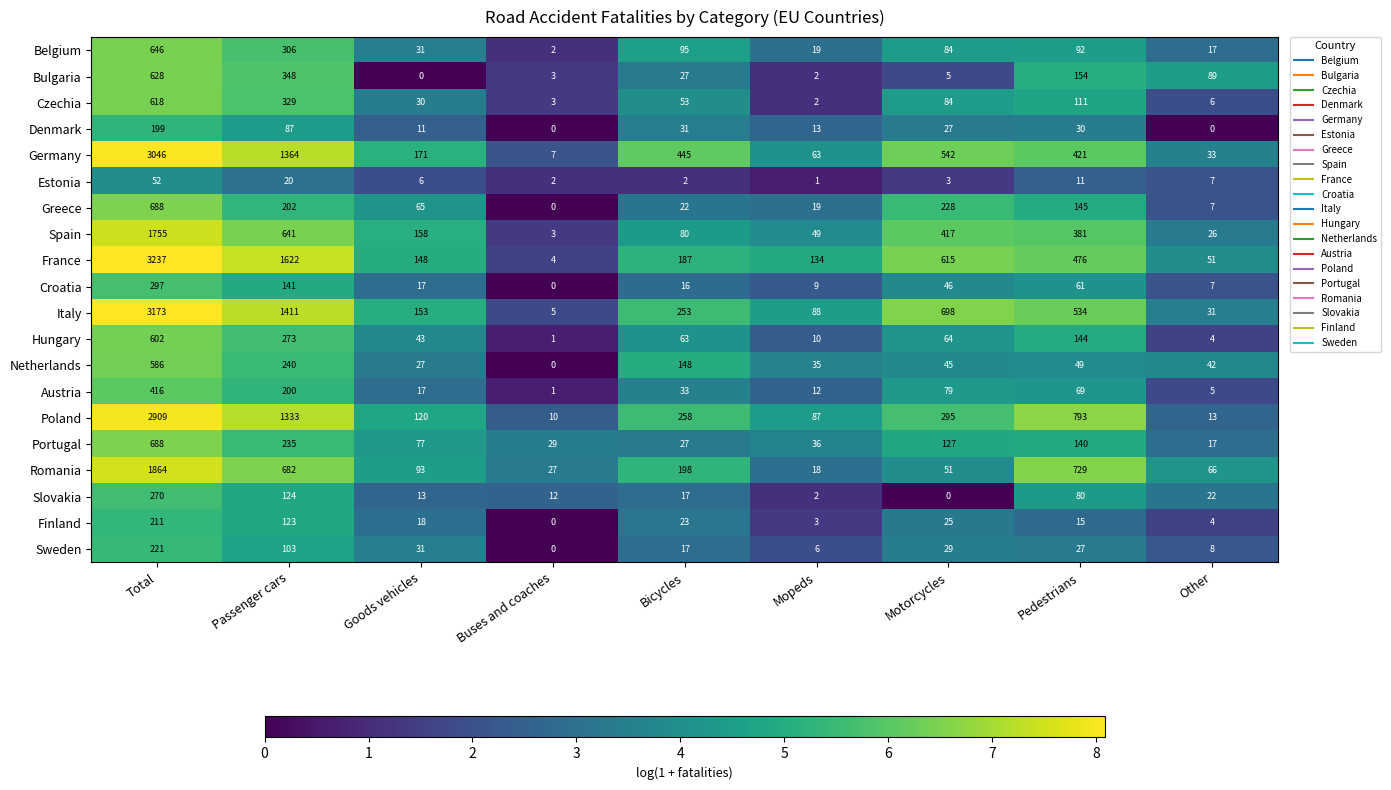

At which label does Portugal reach its peak?

Total